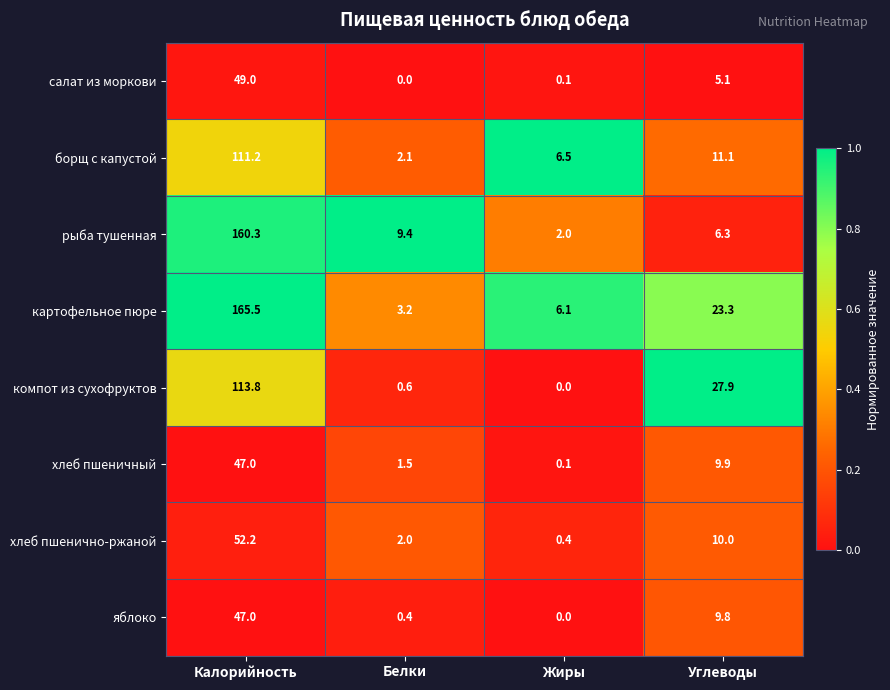

Which series changed the most between Жиры and Углеводы?

компот из сухофруктов